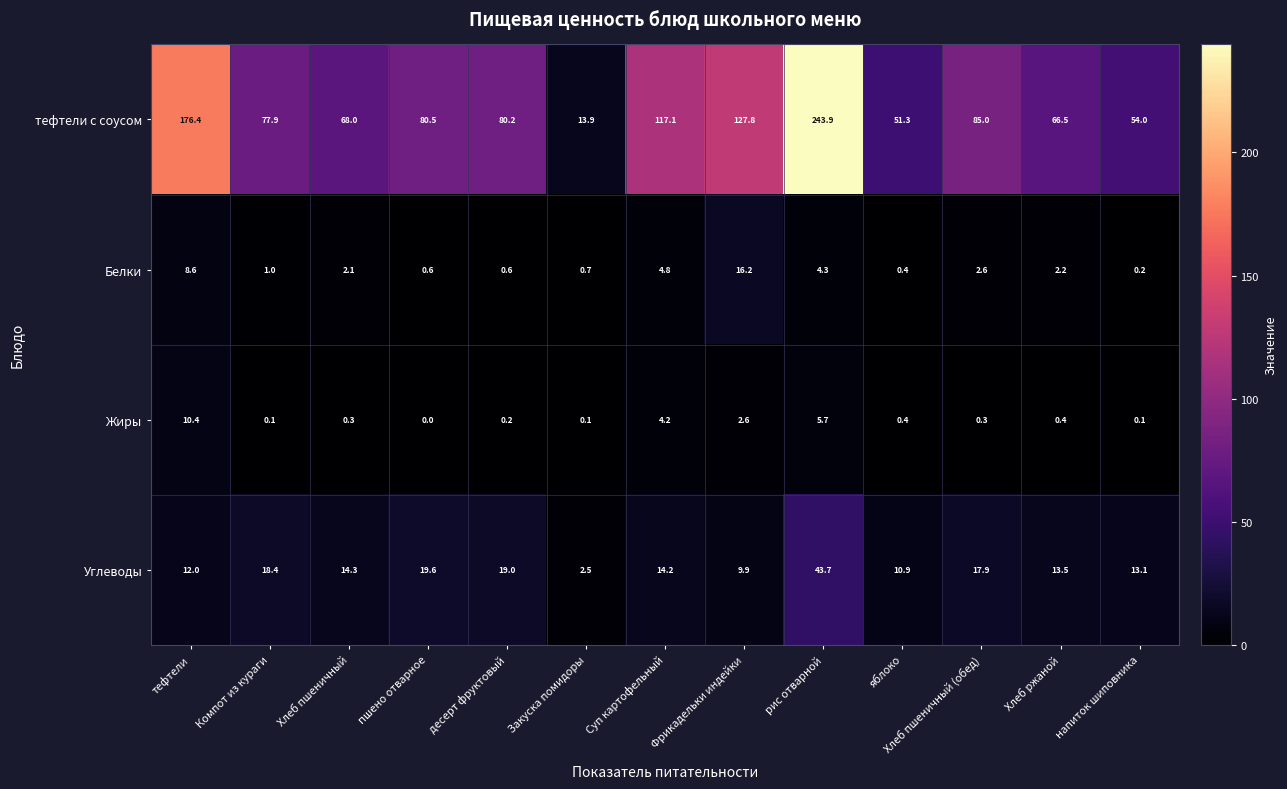

Which series changed the most between десерт фруктовый and яблоко?

тефтели с соусом